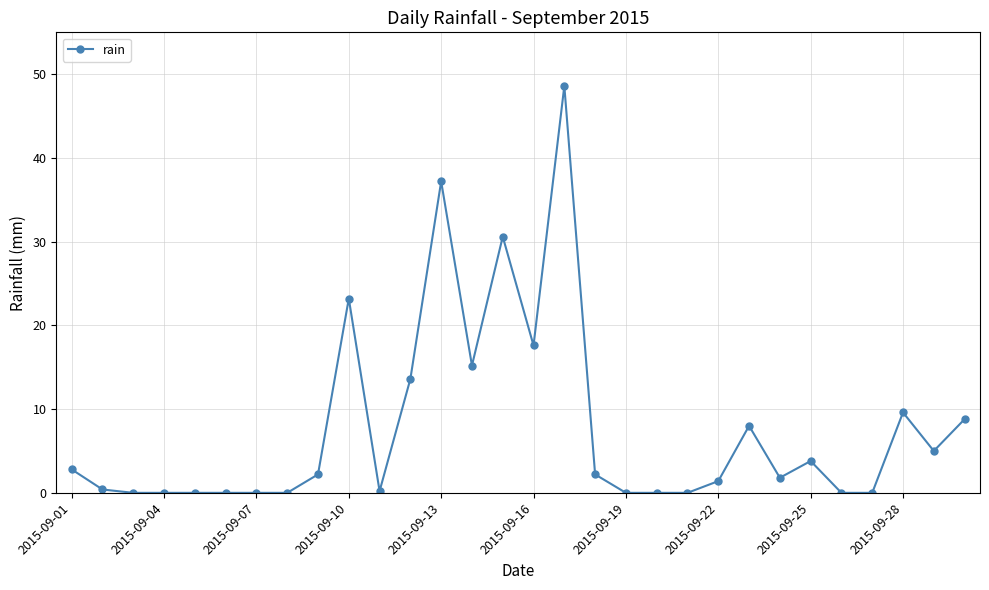

What is the value of the 1st point from the left?

2.8